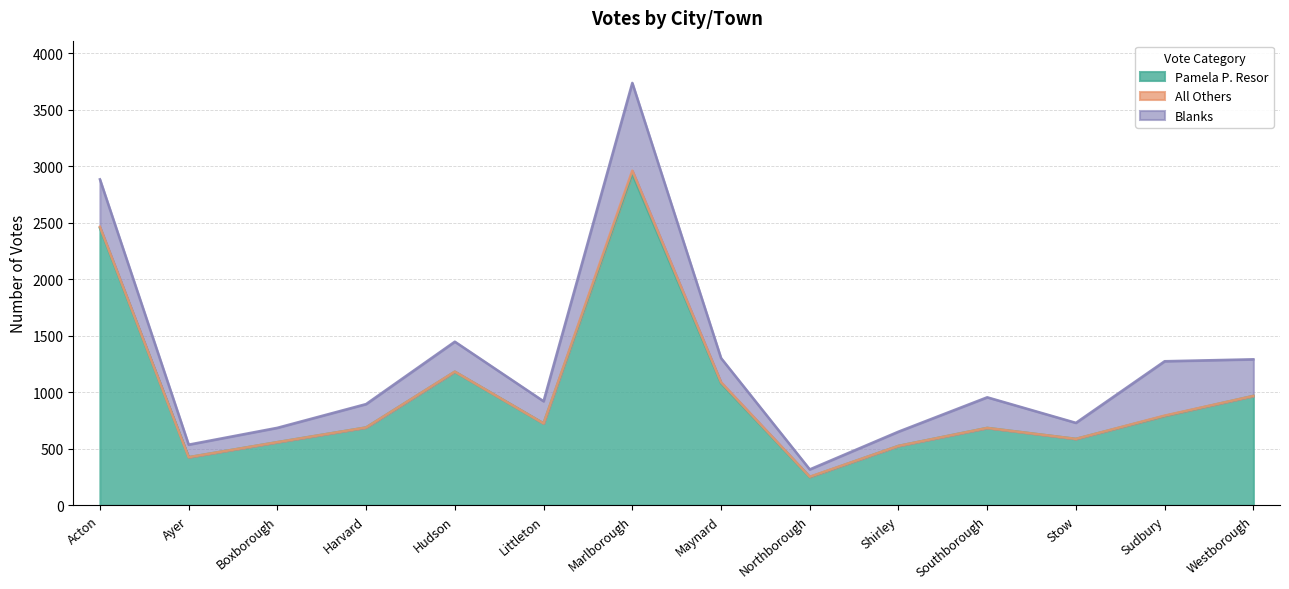

How many values in All Others are above zero?

6